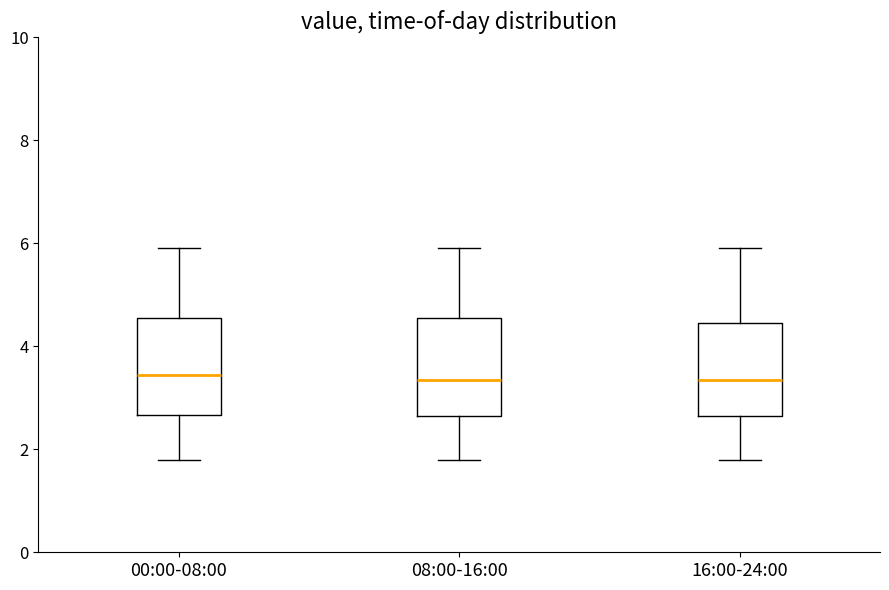

Where is the lower edge of the box for 00:00-08:00 on the y-axis? The values are not printed on the chart, so give them approximately, as read against the axis.

2.6